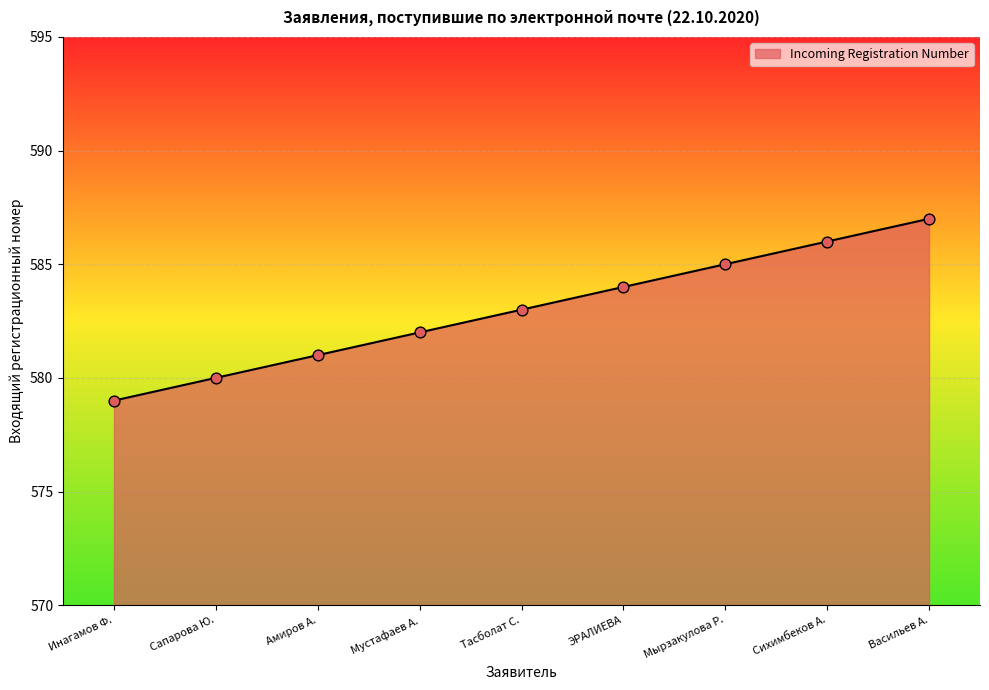

Between Мустафаев А. and Мырзакулова Р., which is larger?

Мырзакулова Р.